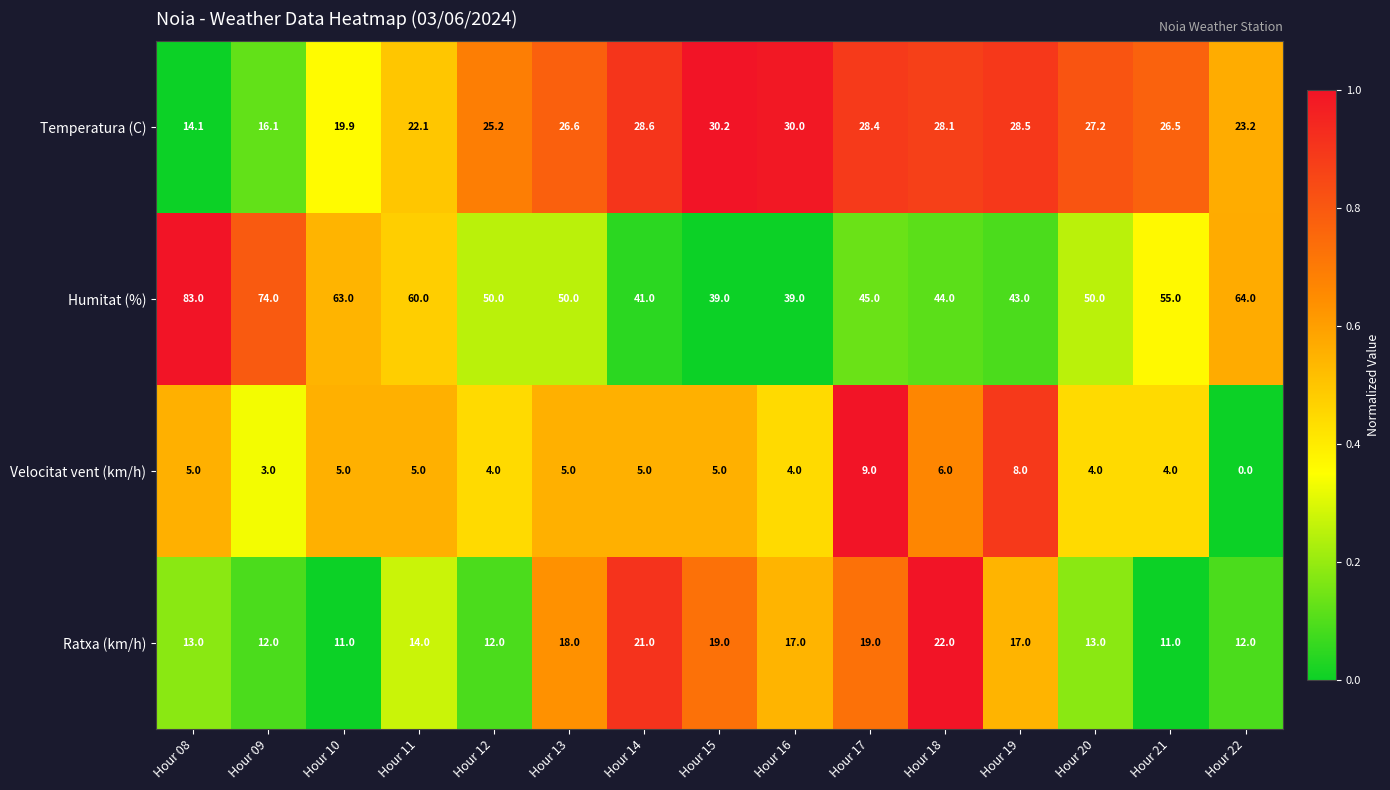

What is the total value across all series at Hour 17?

101.4